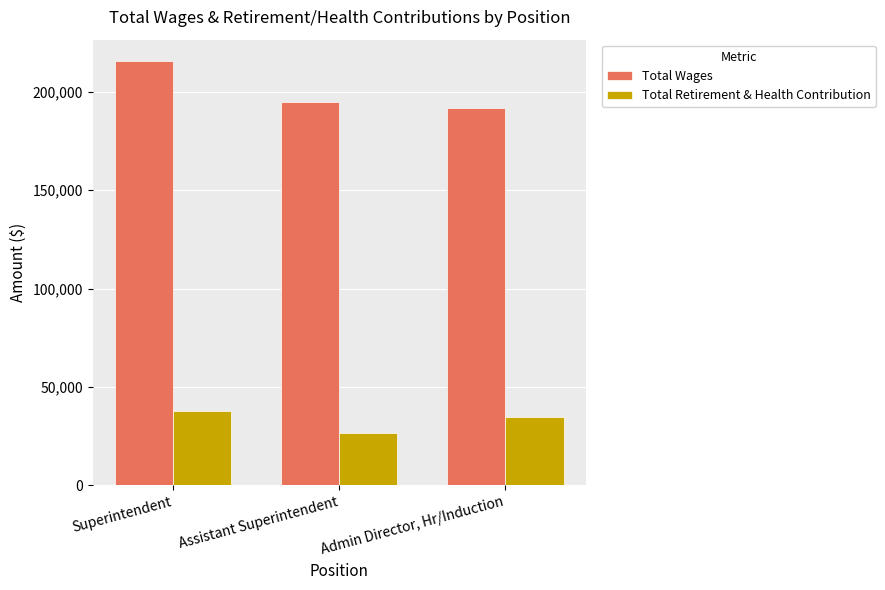

At how many categories does at least one series exceed 71781?

3